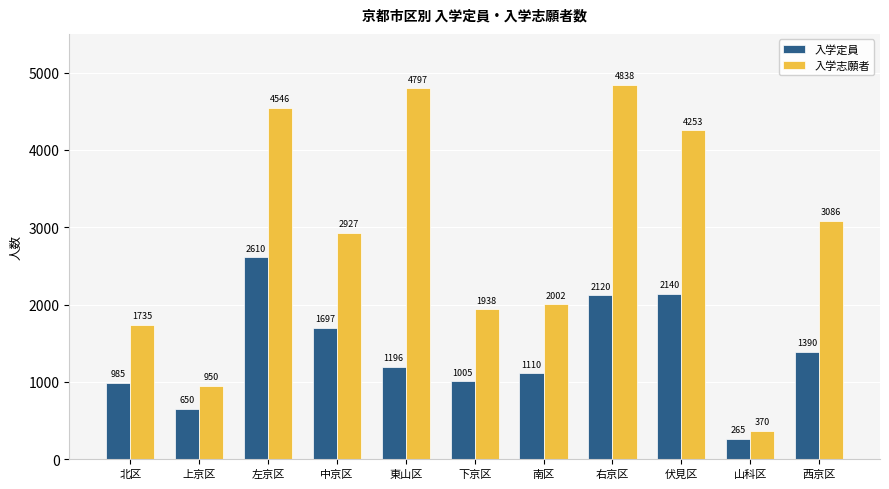

What is the label of the 1st bar from the right?

西京区